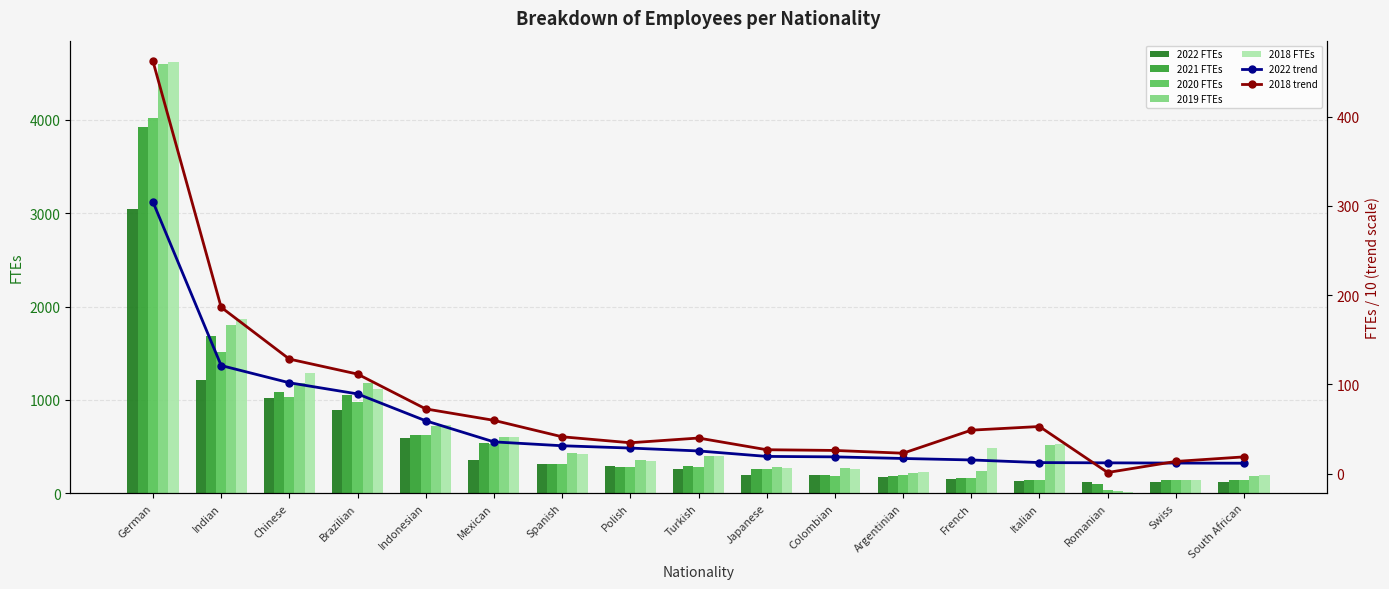

At which category does the chart reach its minimum across all series?

Romanian